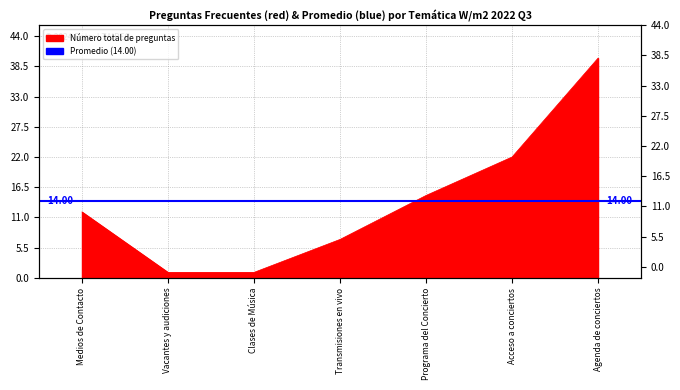

Reading left to right, extract all data points from this chart.

Medios de Contacto=12	Vacantes y audiciones=1	Clases de Música=1	Transmisiones en vivo=7	Programa del Concierto=15	Acceso a conciertos=22	Agenda de conciertos=40